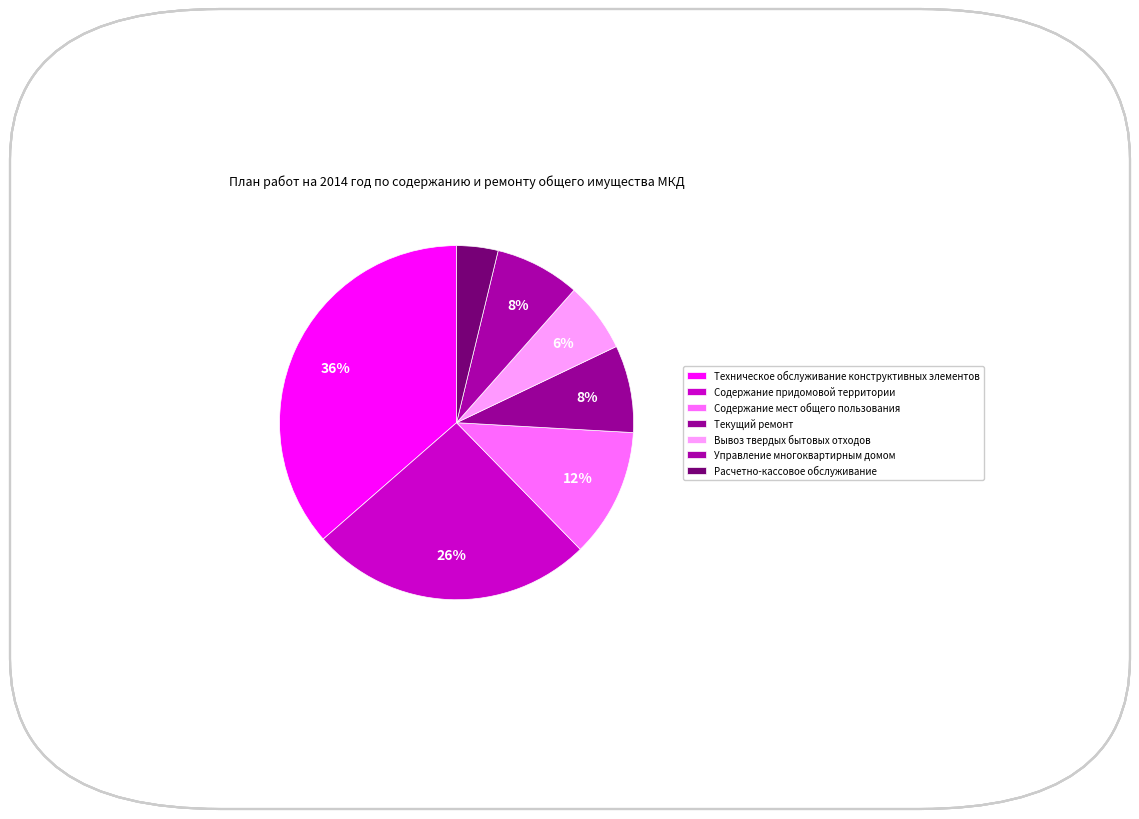

Which slice is the largest?

Техническое обслуживание конструктивных элементов